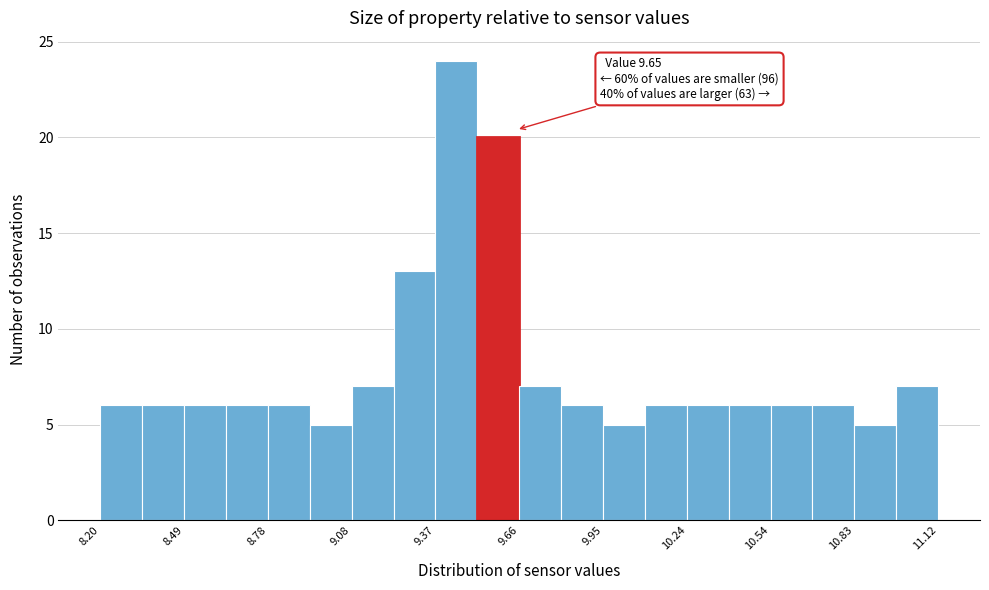

Read against the x-axis, roughly where is the centre of the tallest bar?

9.45